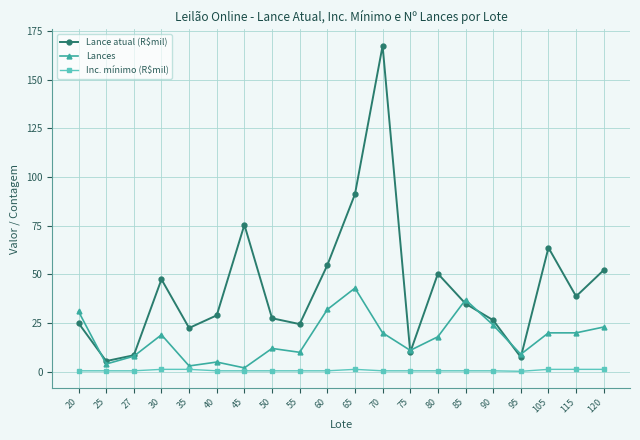

At which label is Lance atual (R$mil) closest to 86?

65